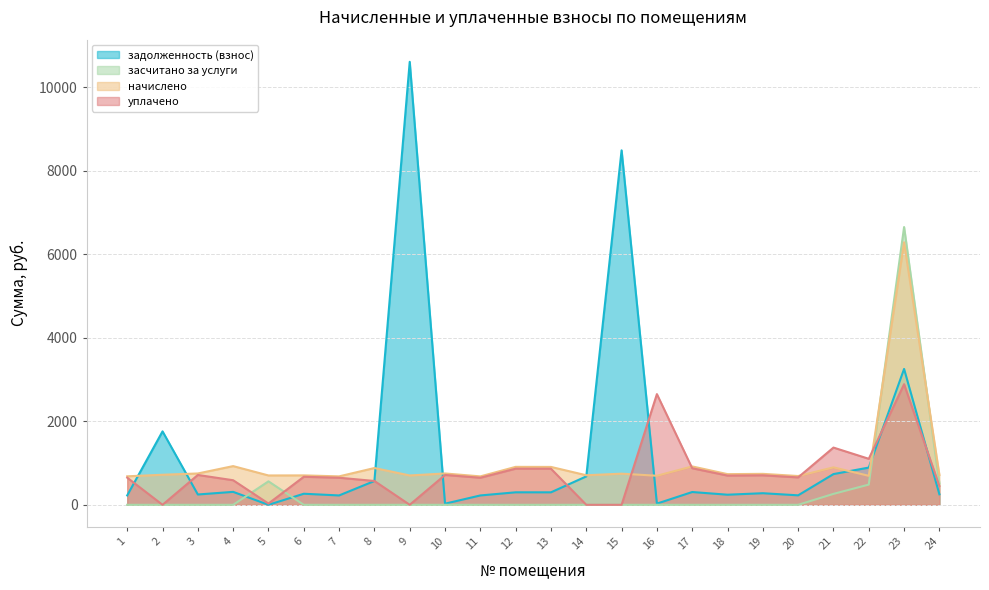

At which label does начислено first exceed 734?

3